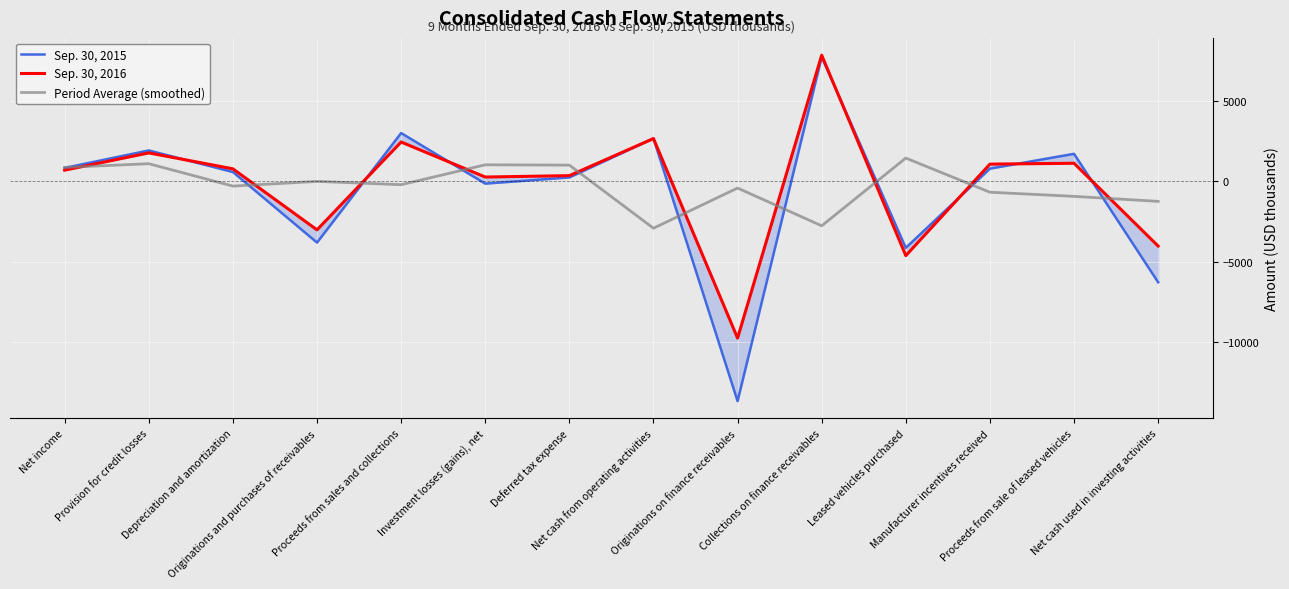

At which category does Sep. 30, 2016 reach its first local peak?

Provision for credit losses